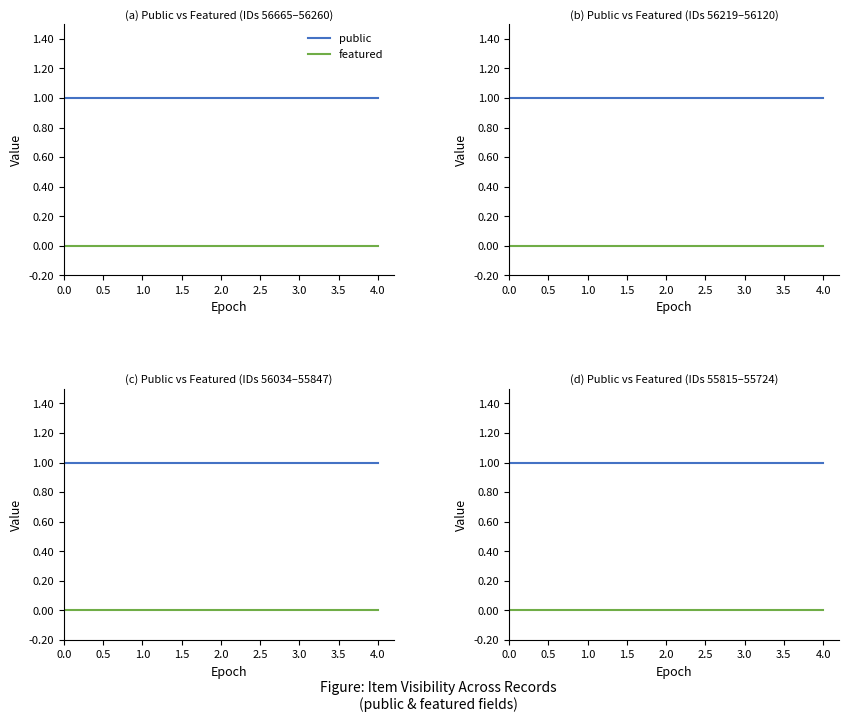

What is the spread (max minus min) of values at 3.0?

1